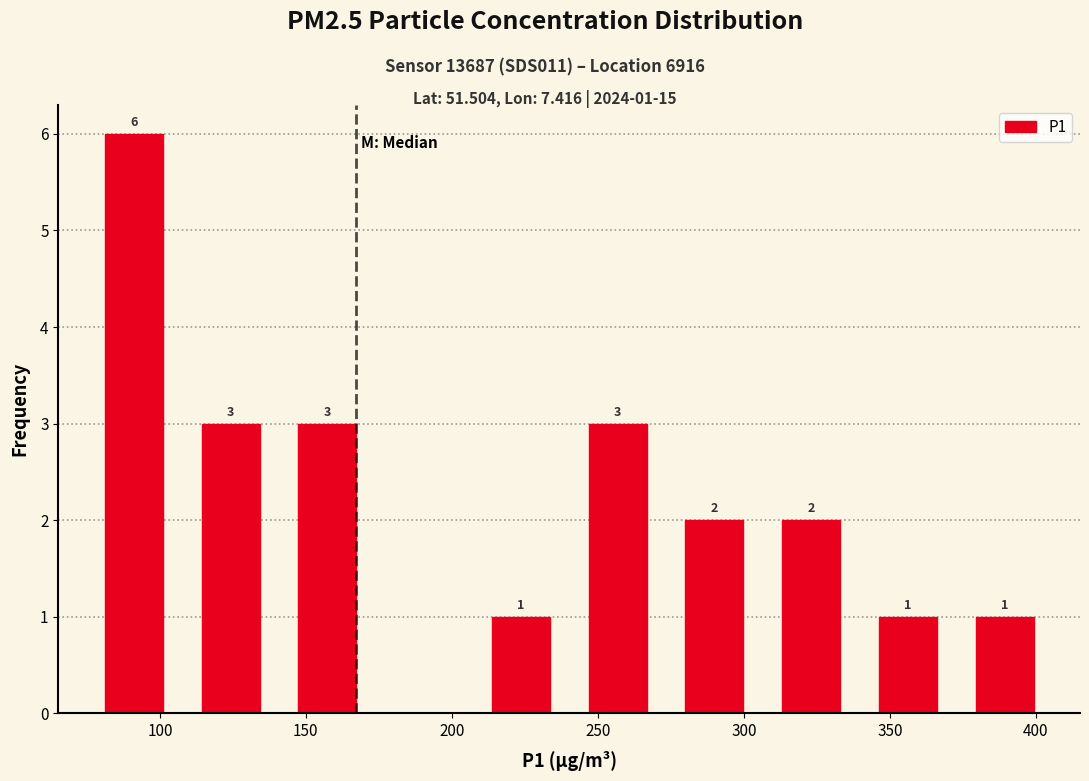

Over which range of the x-axis is the bar tallest?

75 to 110